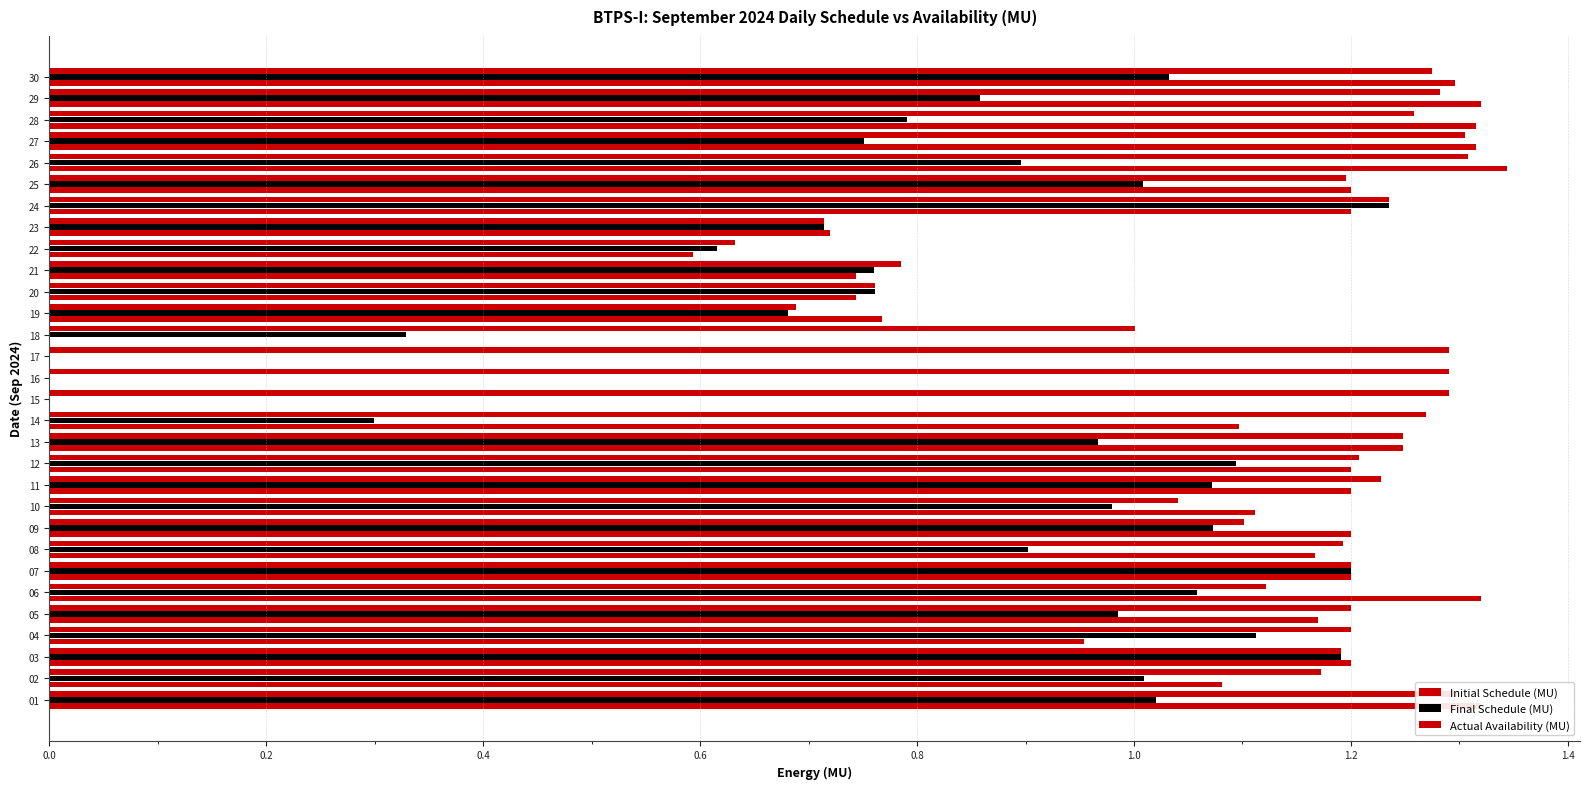

How many bars are there in total?

90